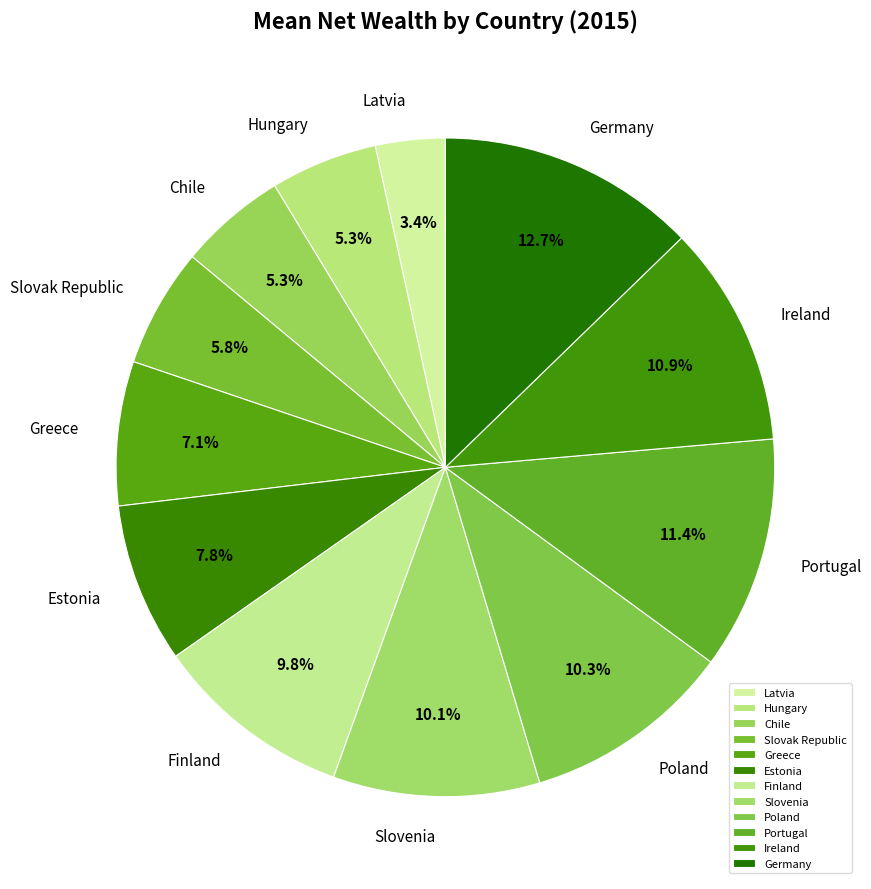

What portion of the pie excludes Hungary?

94.7%